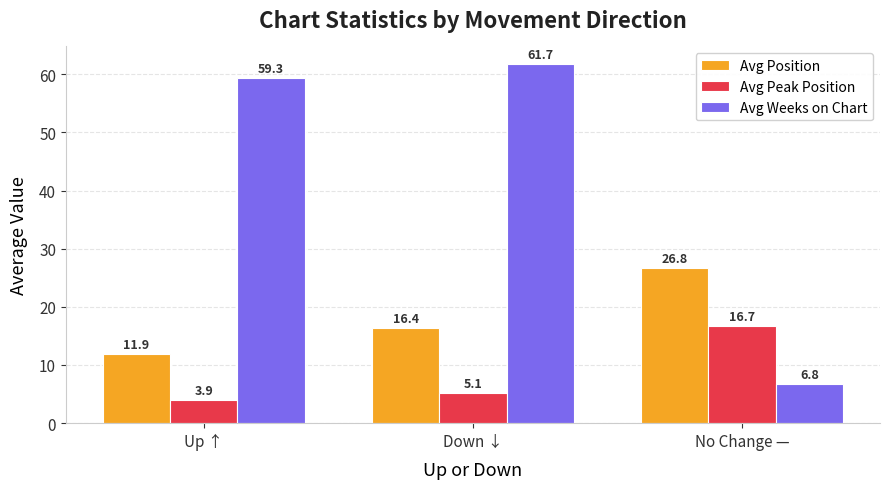

At how many categories does at least one series exceed 52?

2